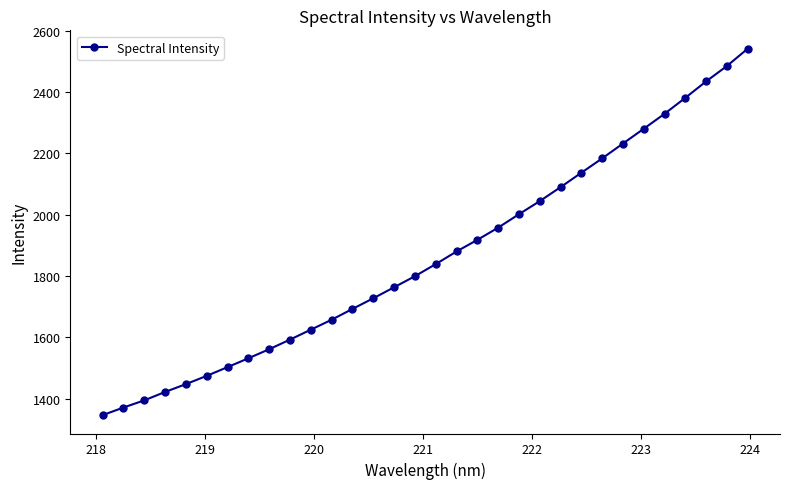

What is the value of the 9th point from the left?

1561.4